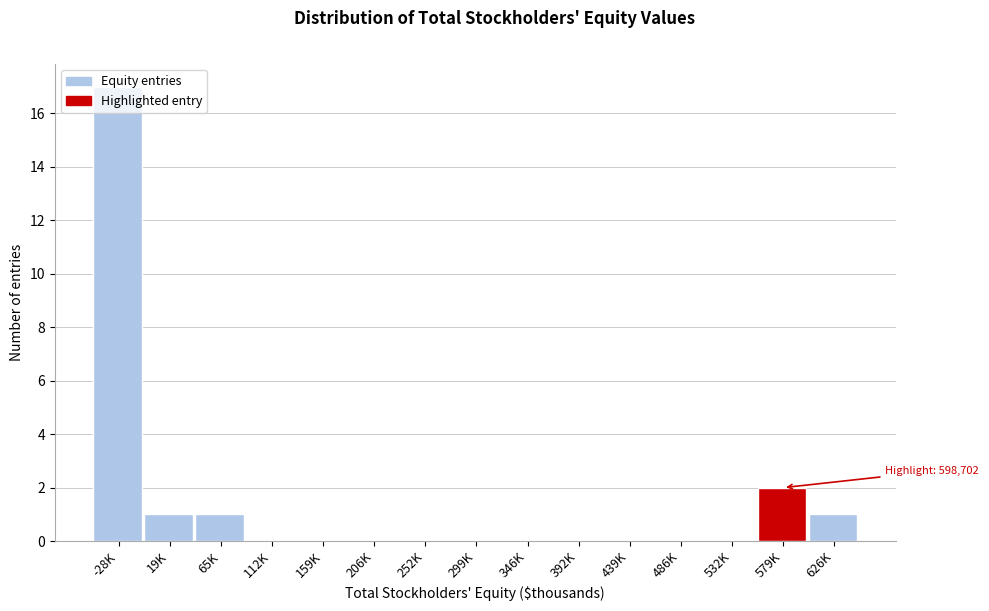

Between 19K and 206K, which is larger?

19K